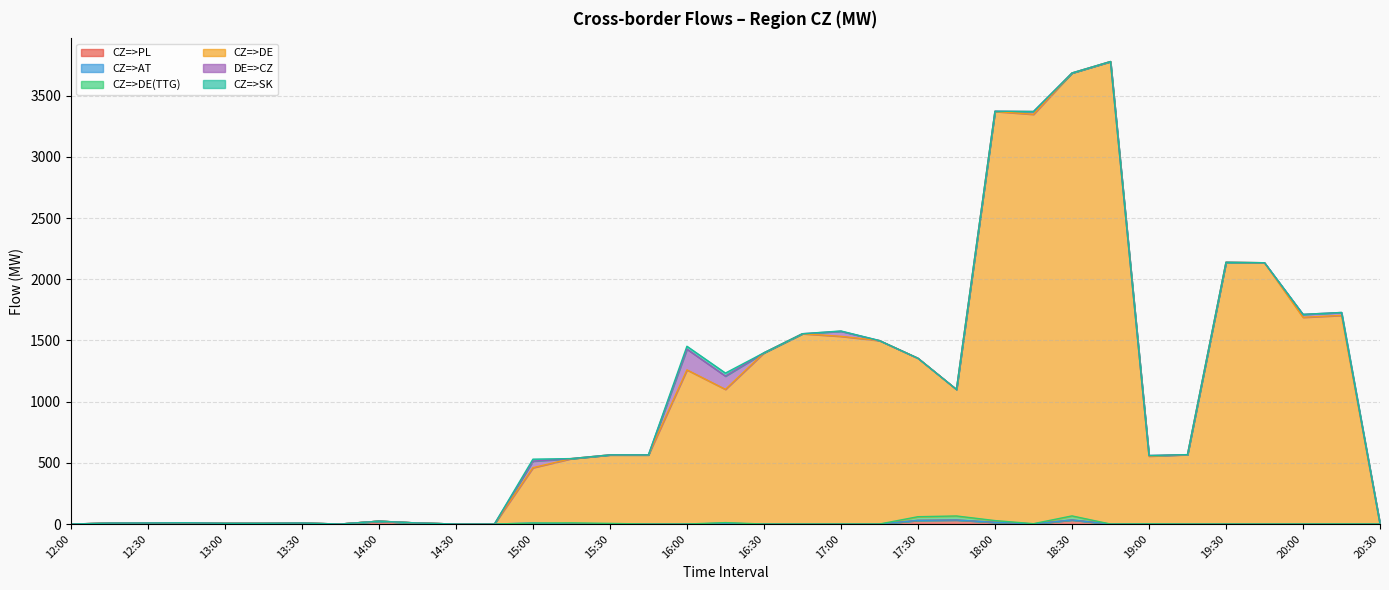

Reading left to right, extract all data points from this chart.

CZ=>PL: 12:00=0.0	12:15=7.5	12:30=8.4	12:45=10.3	13:00=5.7	13:15=5.8	13:30=8.1	13:45=0.0	14:00=23.4	14:15=8.5	14:30=0.0	14:45=0.0	15:00=0.0	15:15=0.0	15:30=0.0	15:45=0.0	16:00=0.0	16:15=5.8	16:30=0.0	16:45=0.0	17:00=0.0	17:15=0.0	17:30=29.9	17:45=32.9	18:00=14.1	18:15=1.4	18:30=33.2	18:45=0.0	19:00=0.0	19:15=0.0	19:30=0.0	19:45=0.0	20:00=0.0	20:15=0.0	20:30=0.0
CZ=>AT: 12:00=0.0	12:15=0.0	12:30=0.0	12:45=0.0	13:00=0.0	13:15=0.0	13:30=0.0	13:45=0.0	14:00=0.0	14:15=0.0	14:30=0.0	14:45=0.0	15:00=8.0	15:15=0.0	15:30=0.0	15:45=0.0	16:00=0.0	16:15=0.0	16:30=0.0	16:45=0.0	17:00=0.0	17:15=0.0	17:30=0.0	17:45=0.0	18:00=0.0	18:15=0.0	18:30=0.0	18:45=0.0	19:00=1.0	19:15=0.0	19:30=0.0	19:45=0.0	20:00=0.2	20:15=0.6	20:30=0.0
CZ=>DE(TTG): 12:00=0.0	12:15=0.0	12:30=0.0	12:45=0.0	13:00=0.0	13:15=0.0	13:30=0.0	13:45=0.0	14:00=0.0	14:15=0.0	14:30=0.0	14:45=0.0	15:00=0.0	15:15=9.7	15:30=5.1	15:45=0.0	16:00=0.0	16:15=5.8	16:30=0.0	16:45=0.0	17:00=0.0	17:15=0.0	17:30=29.9	17:45=32.9	18:00=14.1	18:15=1.4	18:30=33.2	18:45=0.0	19:00=0.0	19:15=0.0	19:30=0.0	19:45=0.0	20:00=0.0	20:15=0.0	20:30=0.0
CZ=>DE: 12:00=0.0	12:15=0.0	12:30=0.0	12:45=0.0	13:00=0.0	13:15=0.0	13:30=0.0	13:45=0.0	14:00=0.0	14:15=0.0	14:30=0.0	14:45=0.0	15:00=452.2	15:15=525.0	15:30=560.0	15:45=565.0	16:00=1259.5	16:15=1088.9	16:30=1399.0	16:45=1555.0	17:00=1533.7	17:15=1499.0	17:30=1295.0	17:45=1034.0	18:00=3342.8	18:15=3344.9	18:30=3619.0	18:45=3779.0	19:00=554.0	19:15=567.0	19:30=2139.0	19:45=2135.0	20:00=1689.0	20:15=1704.0	20:30=0.0
DE=>CZ: 12:00=0.0	12:15=0.0	12:30=0.0	12:45=0.0	13:00=0.0	13:15=0.0	13:30=0.0	13:45=0.0	14:00=0.0	14:15=0.0	14:30=0.0	14:45=0.0	15:00=53.8	15:15=0.0	15:30=0.0	15:45=0.0	16:00=169.5	16:15=108.1	16:30=0.0	16:45=0.0	17:00=41.3	17:15=0.0	17:30=0.0	17:45=0.0	18:00=2.2	18:15=23.1	18:30=0.0	18:45=0.0	19:00=5.0	19:15=0.0	19:30=0.0	19:45=0.0	20:00=24.0	20:15=24.0	20:30=0.0
CZ=>SK: 12:00=0.0	12:15=0.0	12:30=0.0	12:45=0.0	13:00=0.0	13:15=0.0	13:30=0.0	13:45=0.0	14:00=0.0	14:15=0.0	14:30=0.0	14:45=0.0	15:00=16.0	15:15=0.0	15:30=0.0	15:45=0.0	16:00=23.7	16:15=25.0	16:30=0.0	16:45=0.0	17:00=2.5	17:15=0.0	17:30=0.0	17:45=0.0	18:00=0.0	18:15=0.0	18:30=0.0	18:45=0.0	19:00=0.0	19:15=0.0	19:30=0.0	19:45=0.0	20:00=0.0	20:15=0.0	20:30=0.0